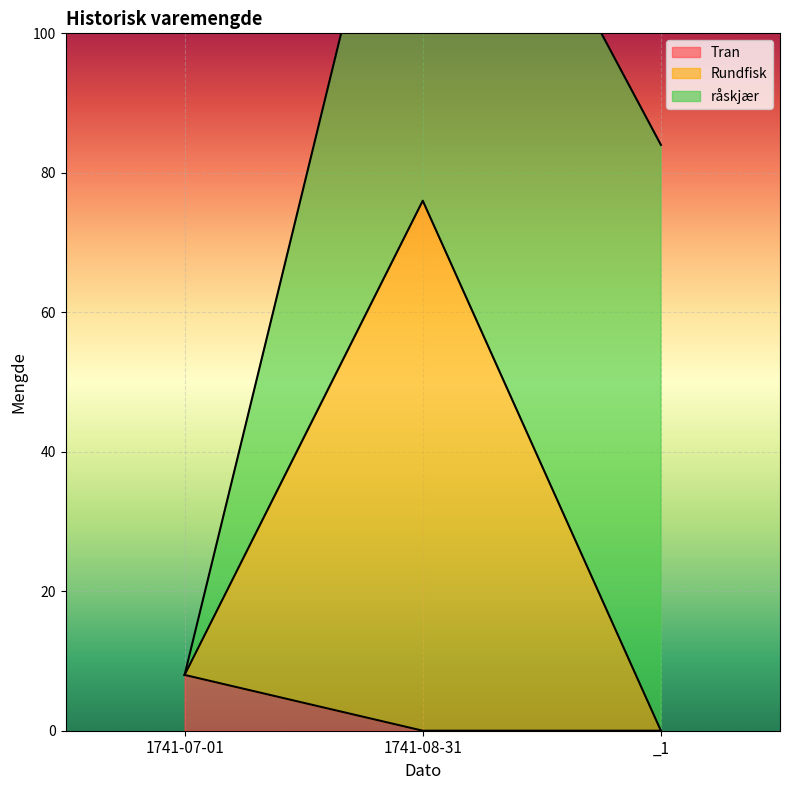

Which series changed the most between 1741-08-31 and _1?

Rundfisk